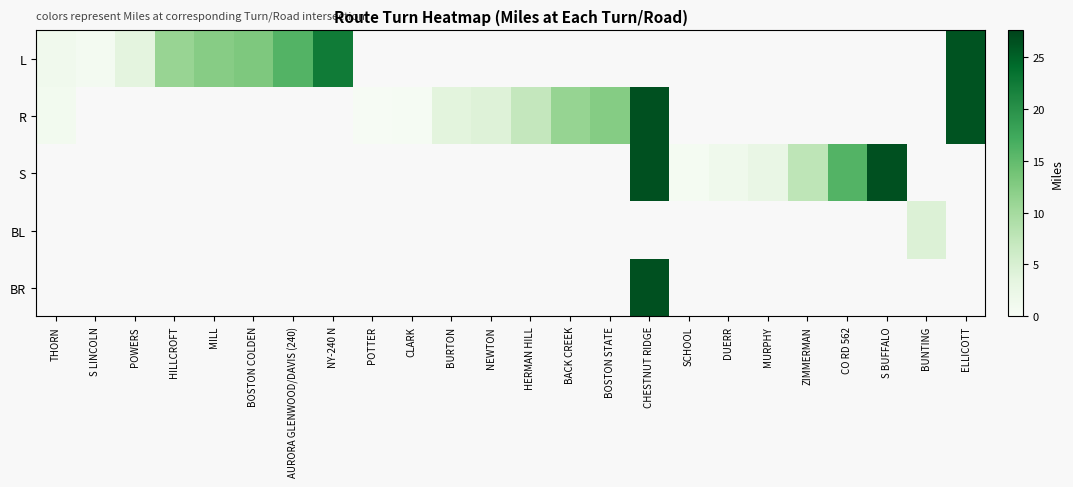

Which series has the widest spread of values?

R